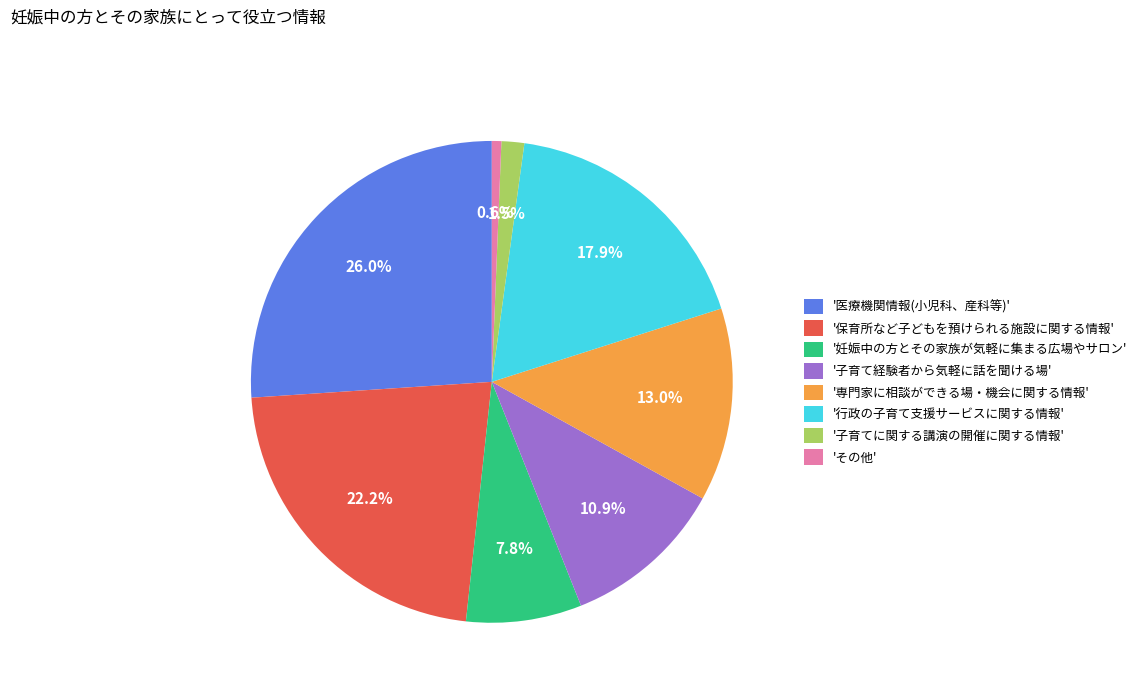

Rank the categories by value from highest to lowest.

'医療機関情報(小児科、産科等)', '保育所など子どもを預けられる施設に関する情報', '行政の子育て支援サービスに関する情報', '専門家に相談ができる場・機会に関する情報', '子育て経験者から気軽に話を聞ける場', '妊娠中の方とその家族が気軽に集まる広場やサロン', '子育てに関する講演の開催に関する情報', 'その他'